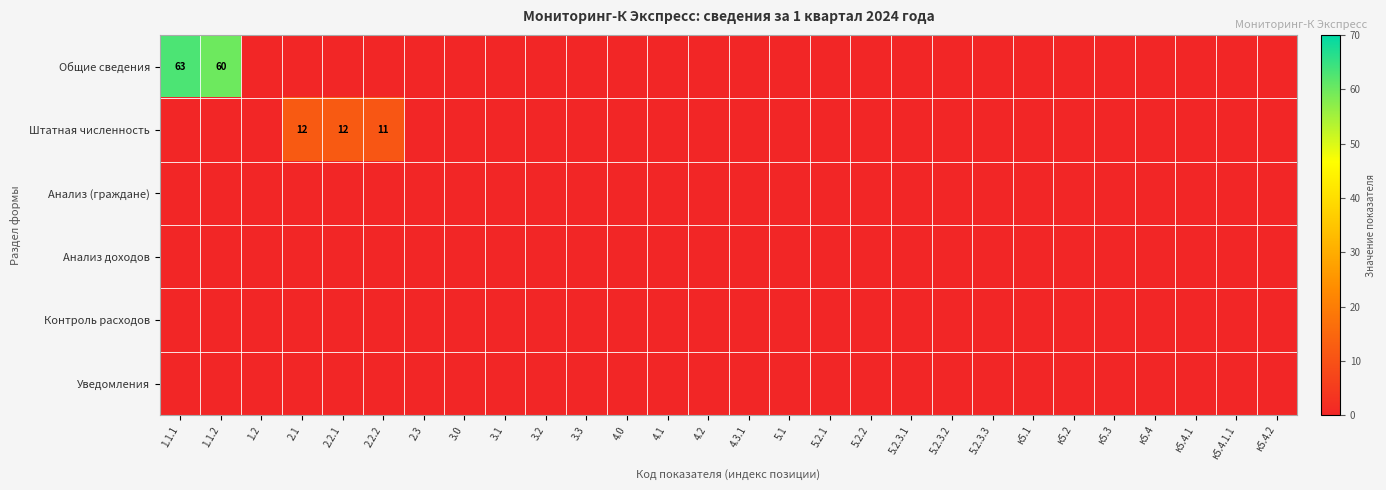

Count the number of categories in the chart.

28